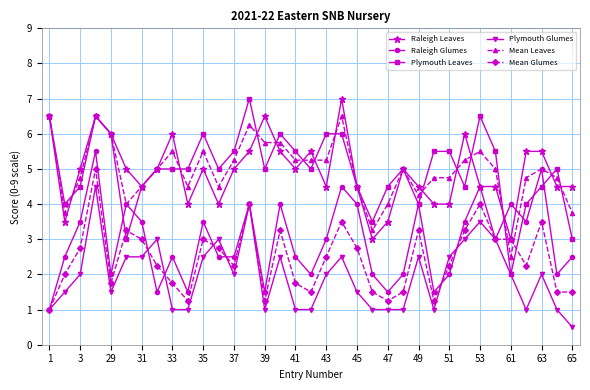

True or false: Mean Leaves and Plymouth Glumes cross at least once.

False